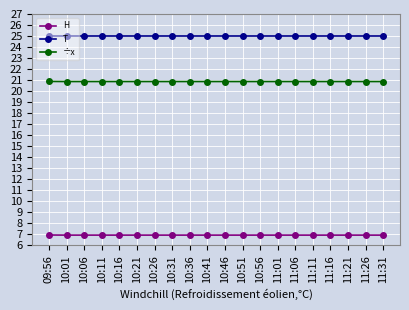

What is the smallest value displayed?

6.9